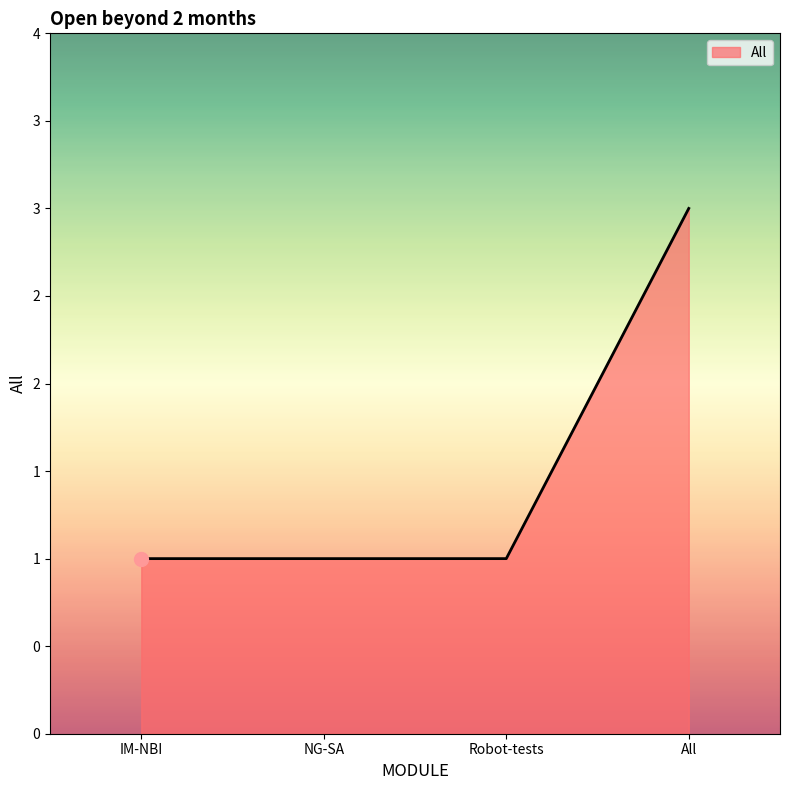

What is the ratio of the value at IM-NBI to the value at All?

0.3